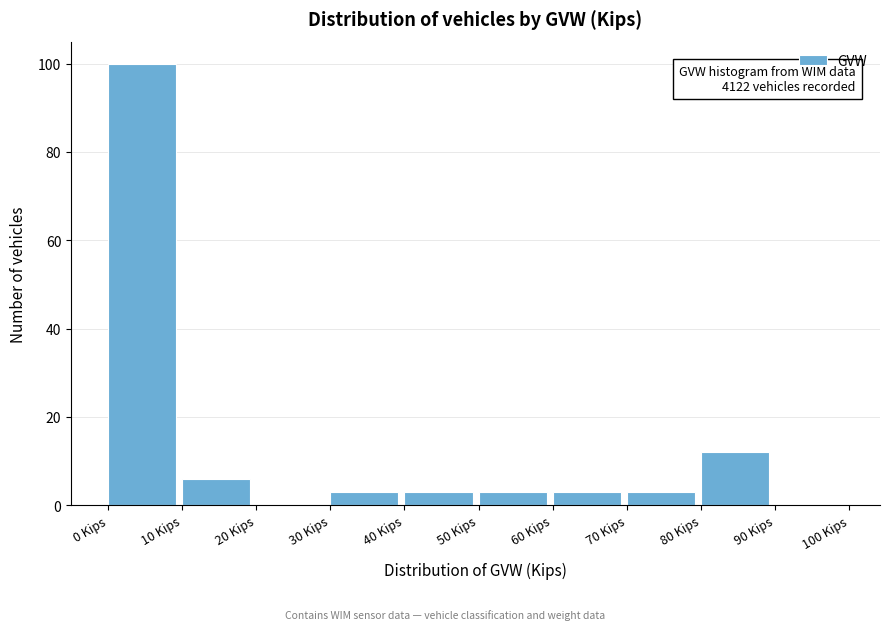

Over which range of the x-axis is the bar tallest?

0 to 10